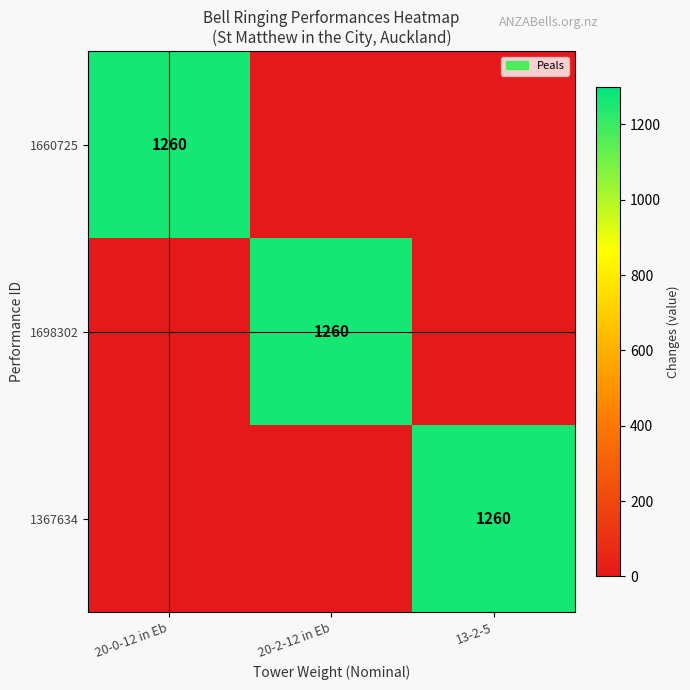

True or false: 1367634 has a value of 1260 at 13-2-5.

True